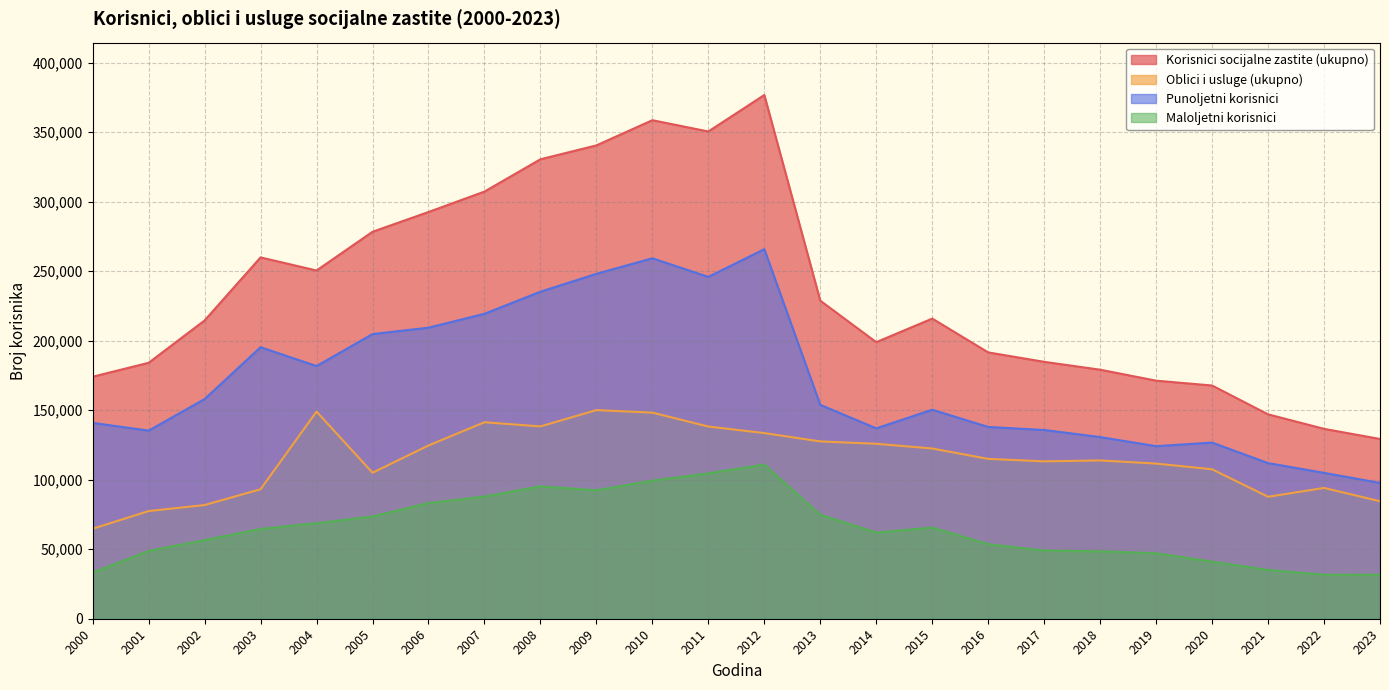

True or false: Oblici i usluge (ukupno) has a value of 72313 at 2005.

False